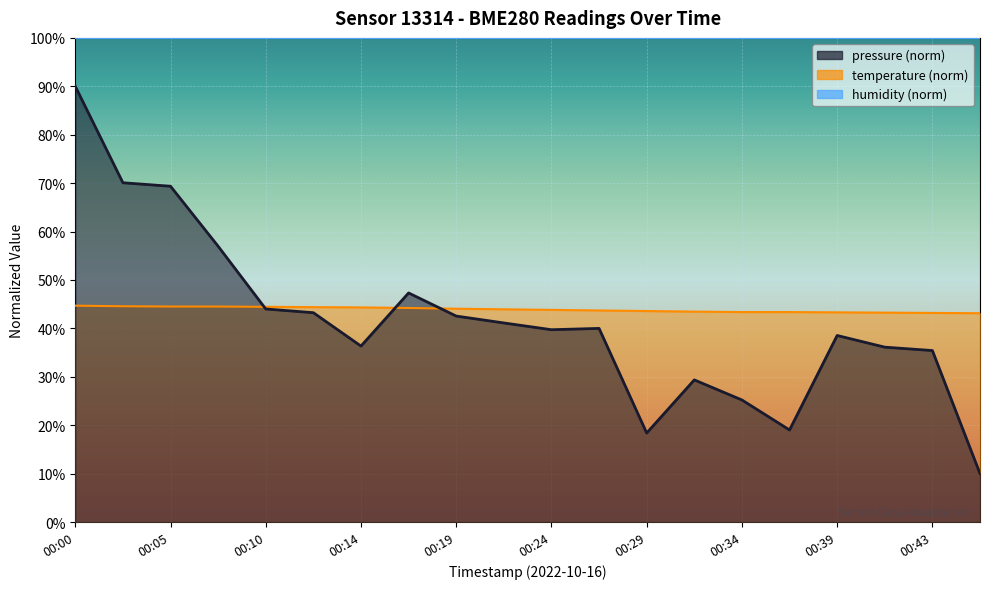

What is the difference between the highest and lowest values at 00:14?

63.7